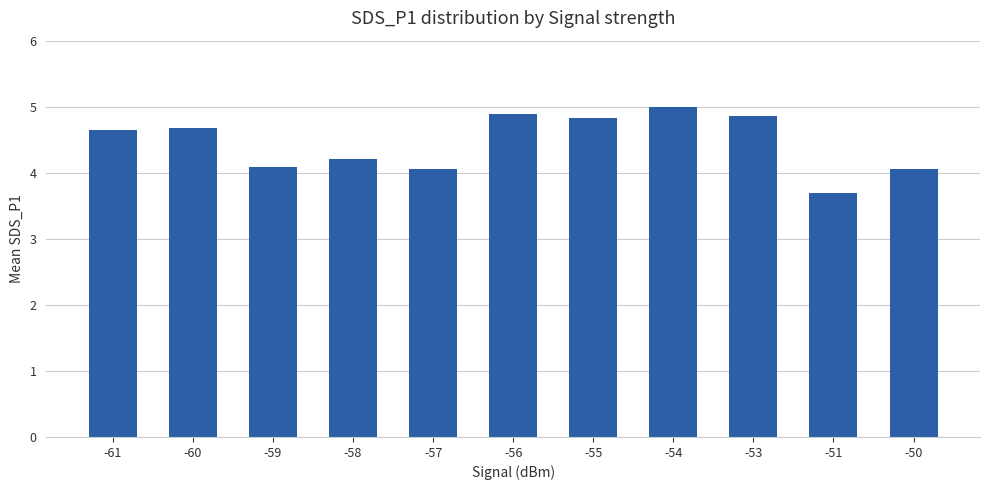

What is the greatest value displayed?

5.0